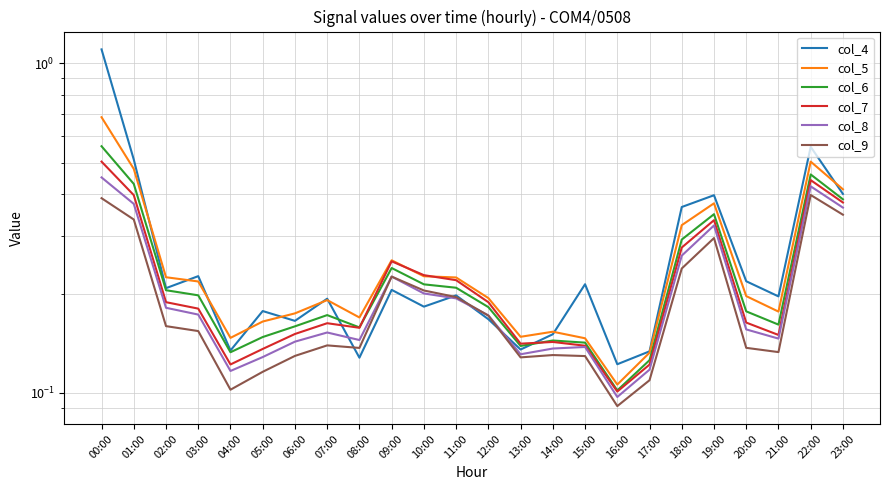

Between 10:00 and 13:00, which is larger?

10:00